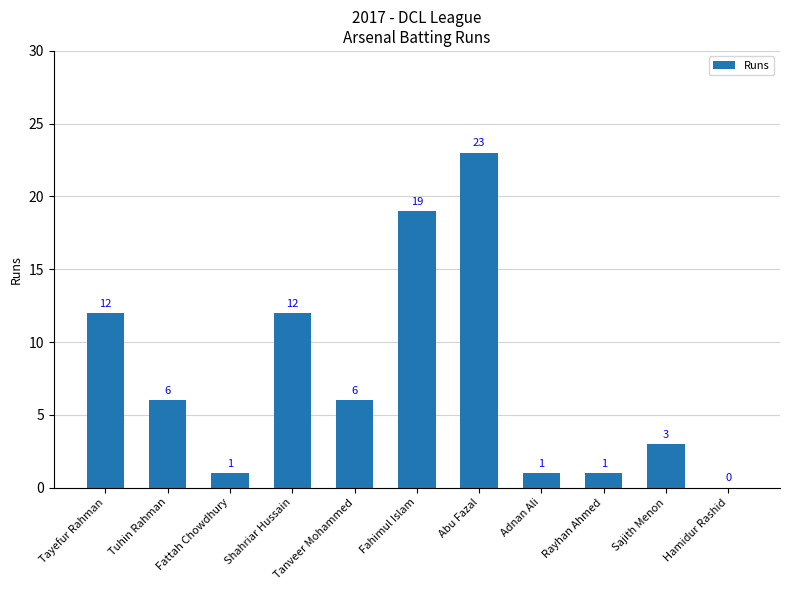

What is the difference between the values at Abu Fazal and Tuhin Rahman?

17